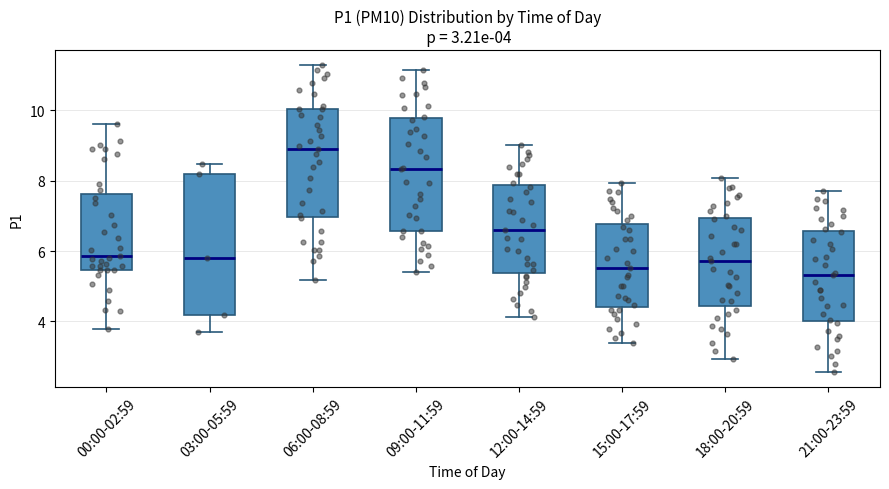

Which box is the tallest, from its lower edge to its upper edge?

03:00-05:59